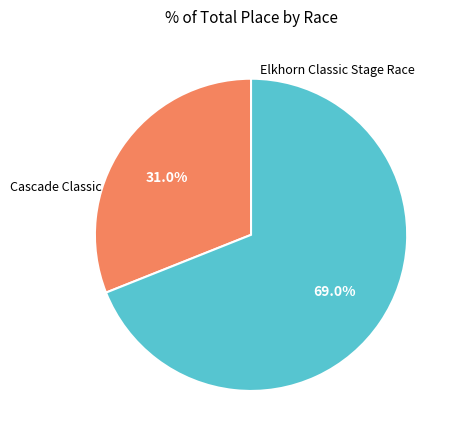

Is there any slice that represents more than half of the pie?

Yes